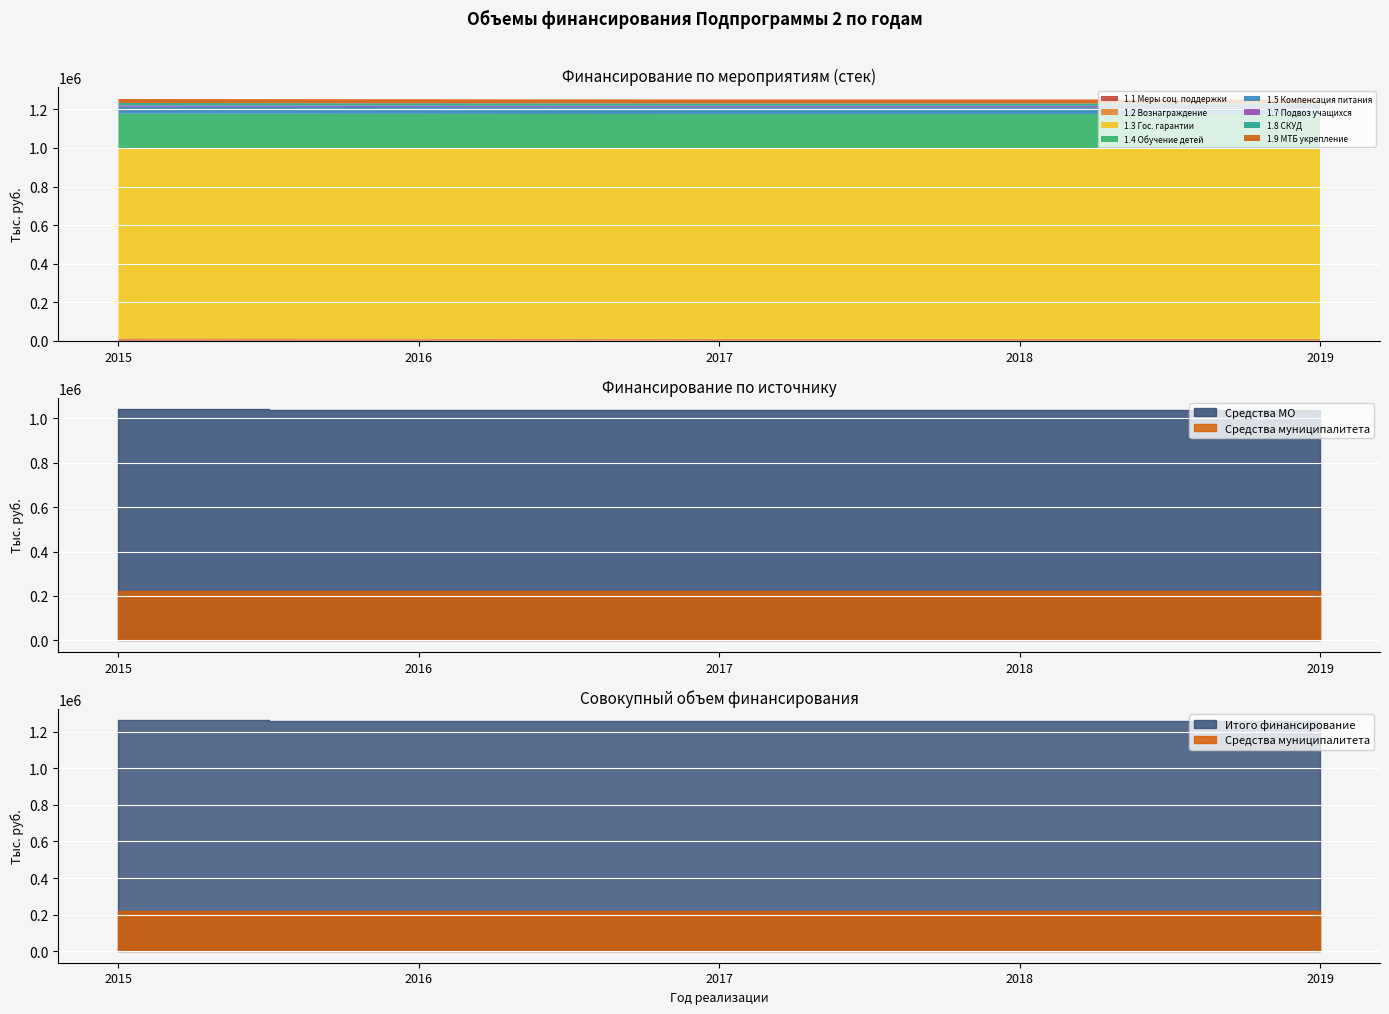

What is the approximate value of Средства муниципалитета at 0?

220930